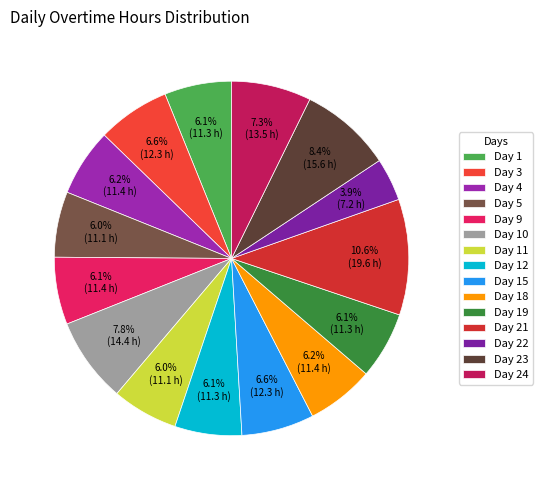

To the nearest percent, what portion does Day 19 represent?

6%